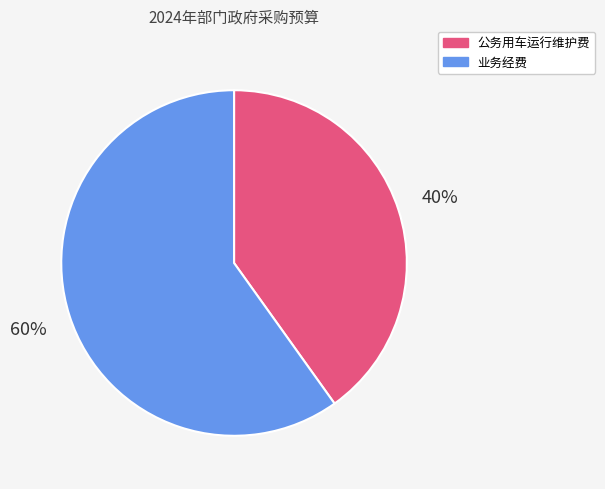

Count the number of slices in the pie.

2